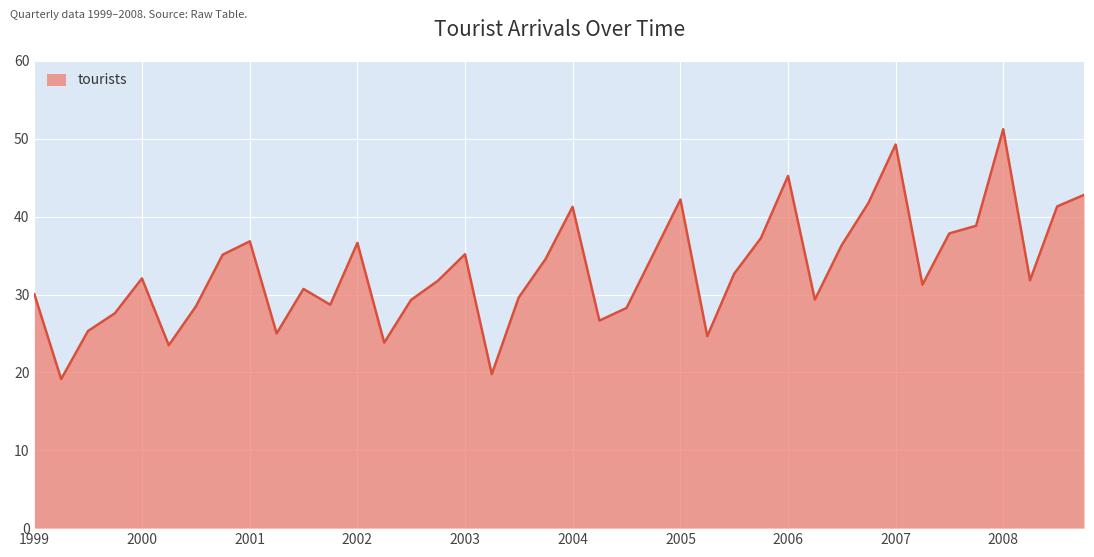

What is the difference between the second highest and second lowest values?

29.5